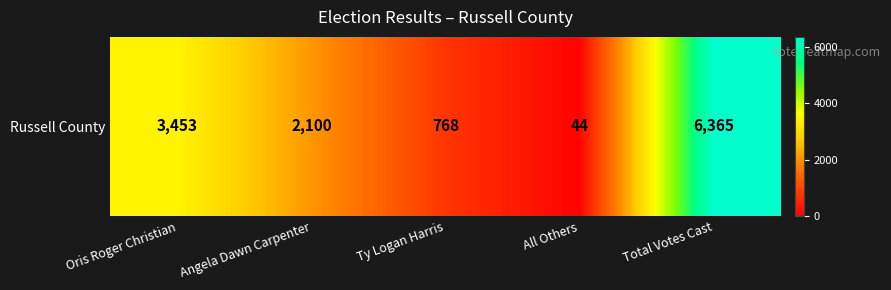

Count the values in the range 768 to 3453.

3